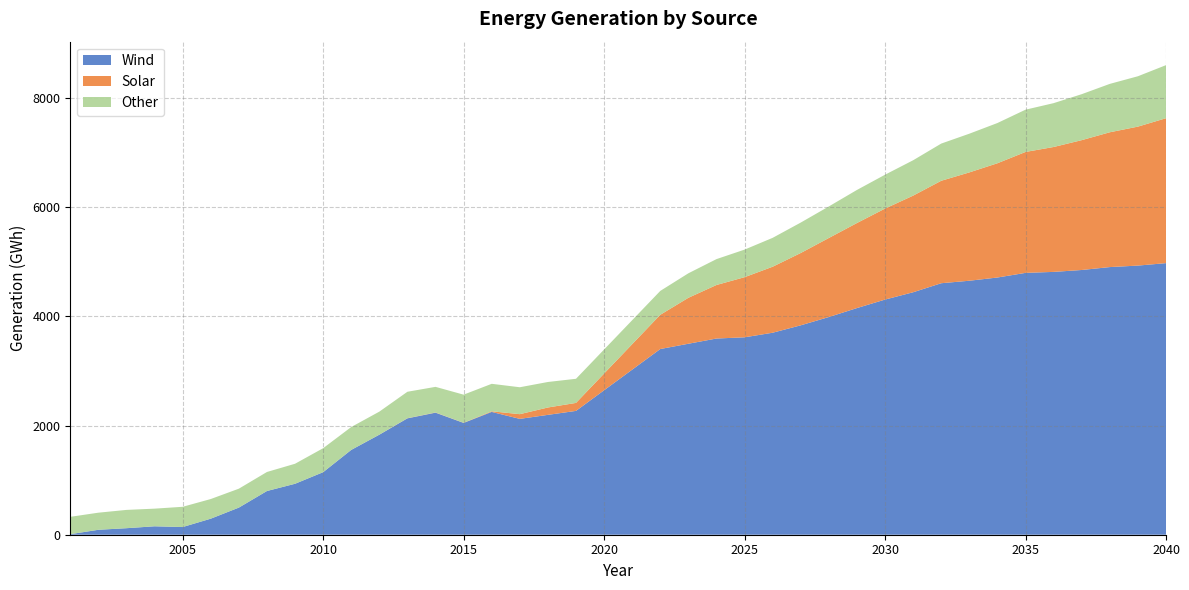

Reading left to right, list all the values displayed in this chart.

Wind: 10.1	90.5	119.6	154.3	140.7	293.9	496.9	800.7	933.4	1145.6	1553.6	1832.4	2131.8	2236.0	2048.2	2249.7	2122.2	2195.8	2268.5	3401.7	3498.6	3594.1	3616.5	3700.4	3836.3	3988.0	4152.1	4307.6	4441.8	4607.1	4652.8	4711.8	4796.8	4814.7	4849.6	4903.0	4930.2	4975.1
Solar: 0.0	0.0	0.0	0.0	0.0	0.0	0.0	0.0	0.0	0.0	0.1	0.8	2.4	3.6	2.9	11.5	86.2	135.0	146.3	627.4	841.7	980.6	1101.5	1209.1	1324.7	1448.0	1557.8	1667.0	1770.1	1876.9	1984.3	2093.0	2215.0	2287.9	2378.6	2469.5	2545.8	2654.7
Other: 317.8	313.2	335.0	323.3	370.9	359.9	346.5	348.6	366.6	439.3	419.3	421.5	484.7	469.2	514.7	503.3	493.0	467.2	441.8	437.2	448.7	474.1	504.9	529.2	557.5	578.0	605.9	620.4	647.9	681.3	709.1	737.1	774.3	803.2	842.1	886.3	922.7	972.2